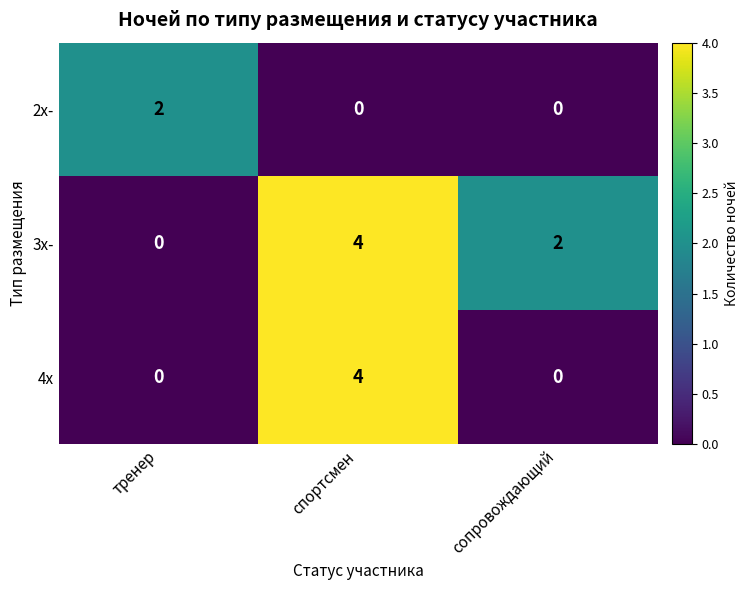

What is the spread (max minus min) of values at тренер?

2